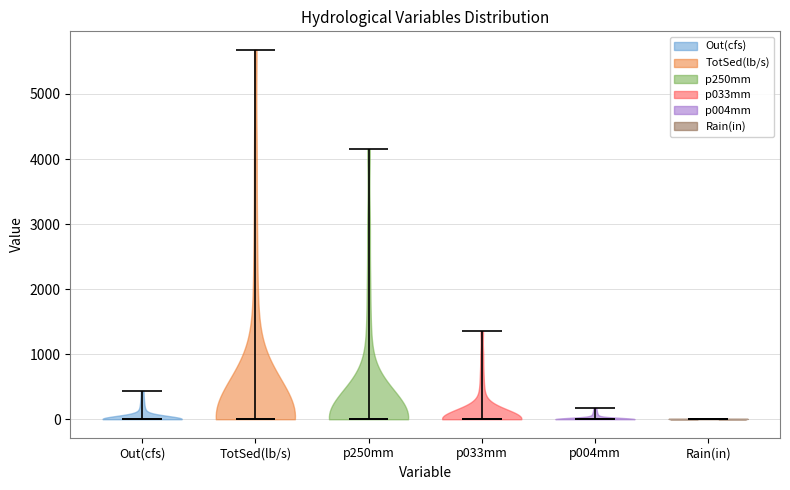

What is the highest point the violin for TotSed(lb/s) reaches on the y-axis? The values are not printed on the chart, so give them approximately, as read against the axis.

5700